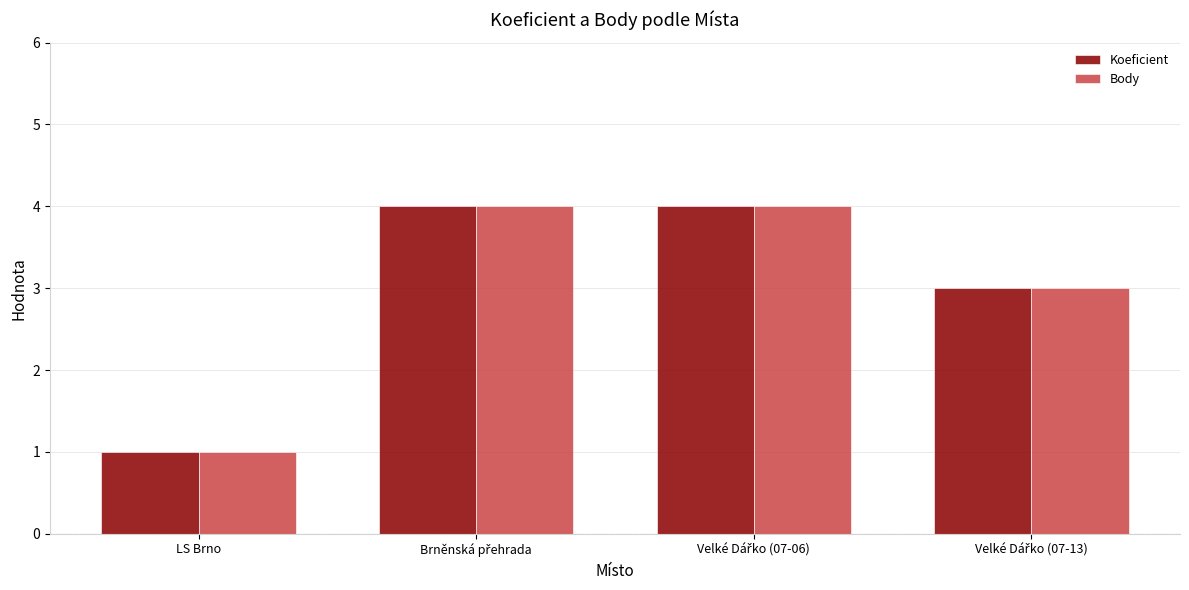

What is the difference between the second highest and second lowest values in the Koeficient series?

1